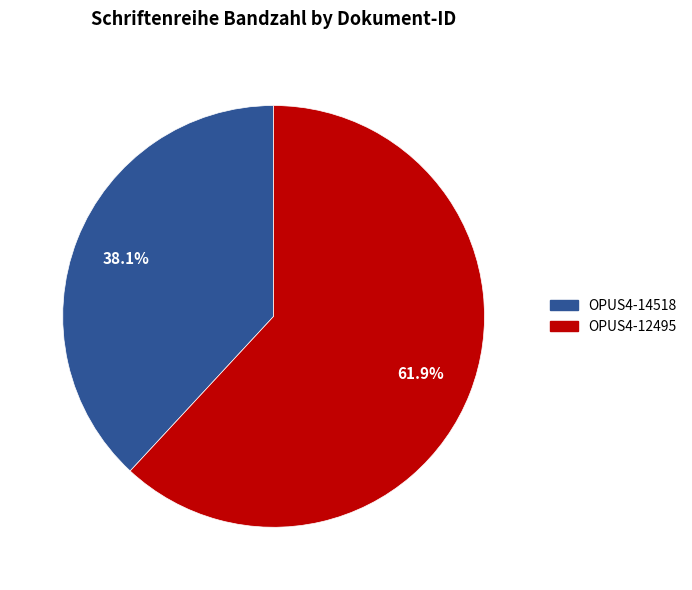

Rank the categories by value from highest to lowest.

OPUS4-12495, OPUS4-14518